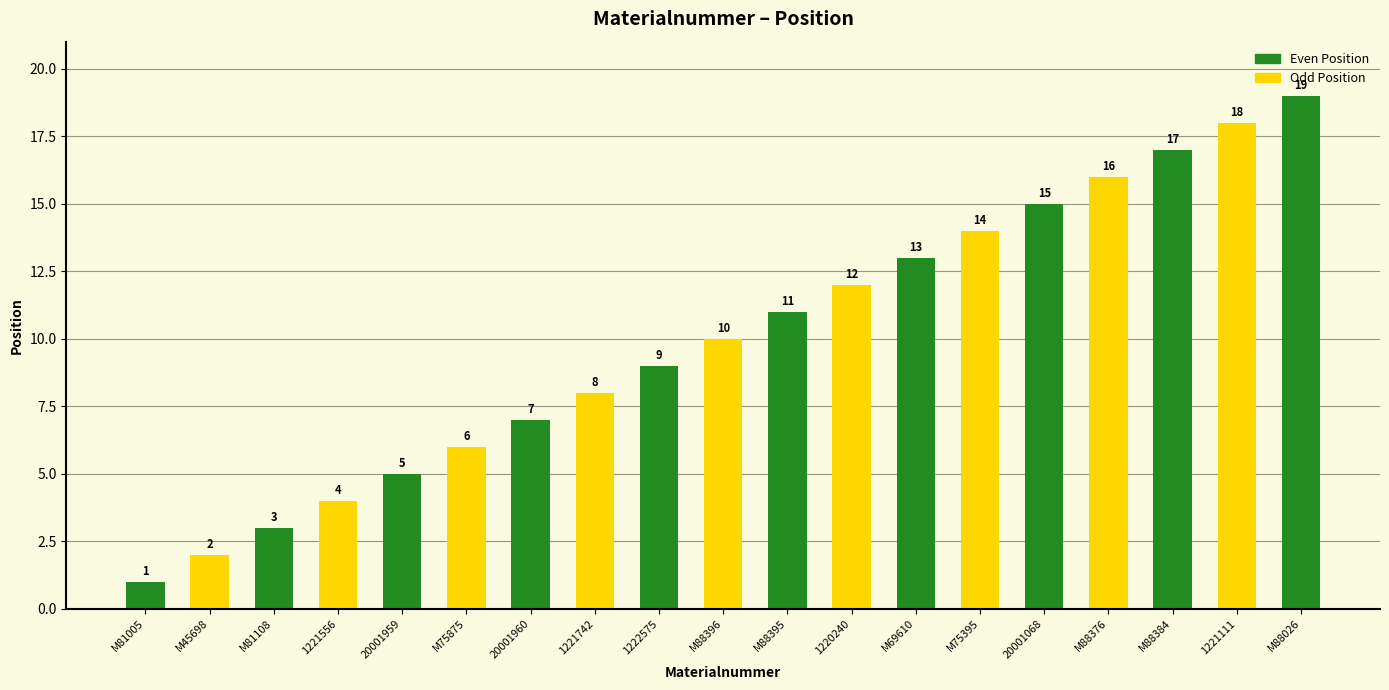

What is the maximum value shown in the chart?

19